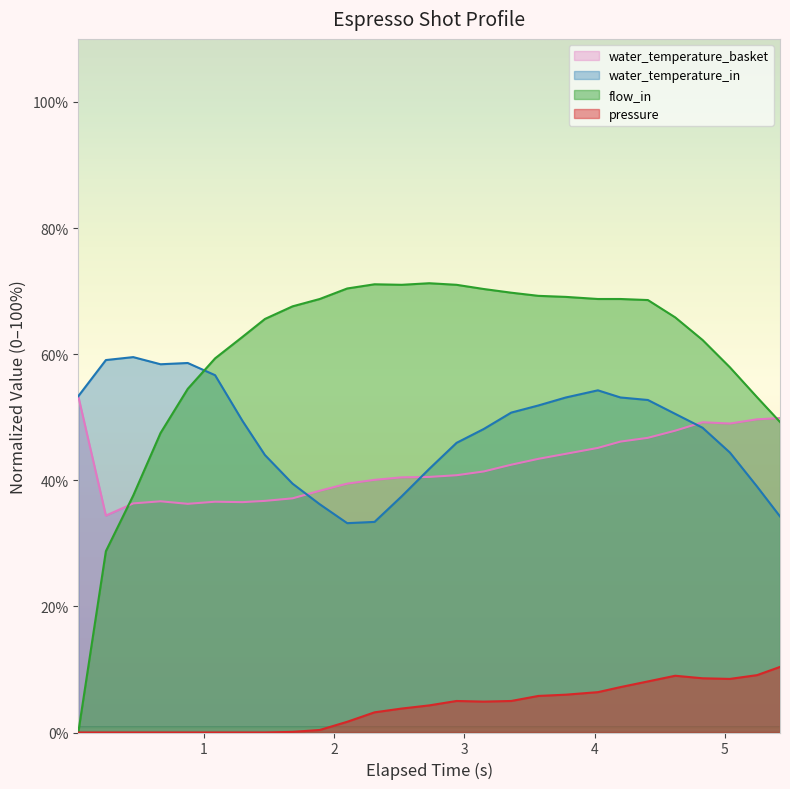

Which series has the largest total across all categories?

flow_in